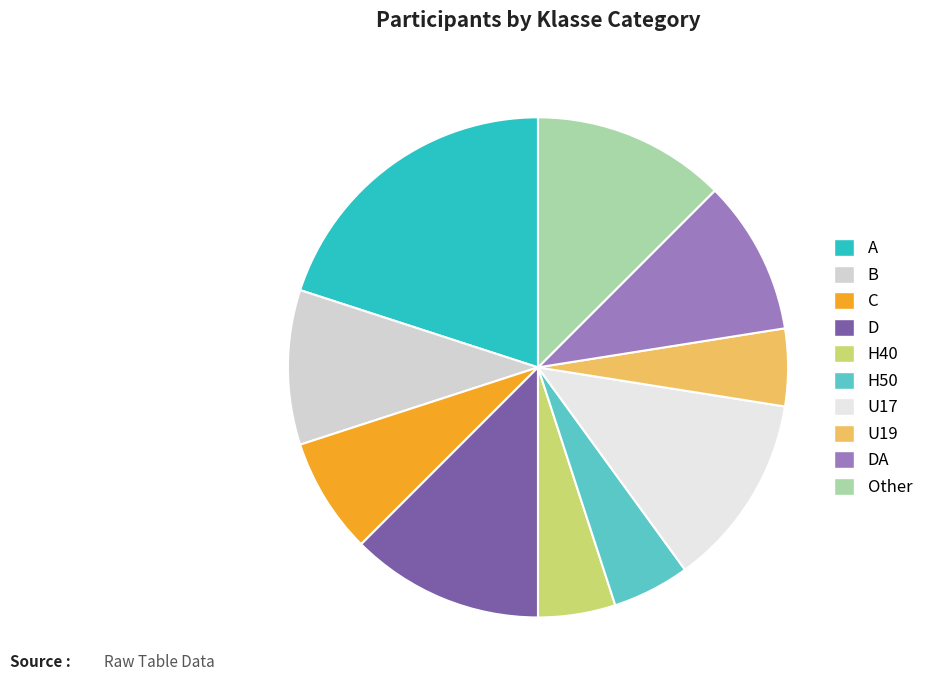

What is the largest slice in the pie chart?

A